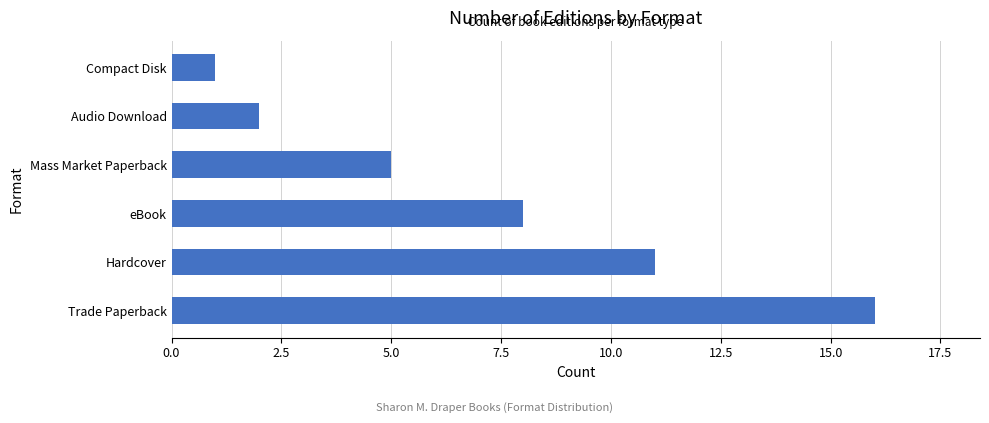

Does the chart contain any negative values?

No